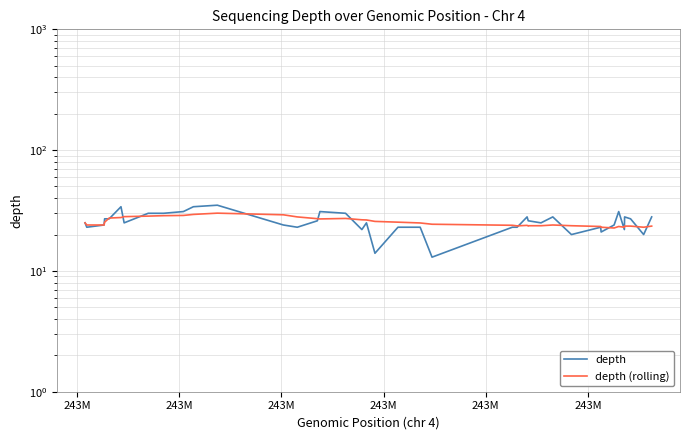

How many values in the depth (rolling) series exceed 24?

21